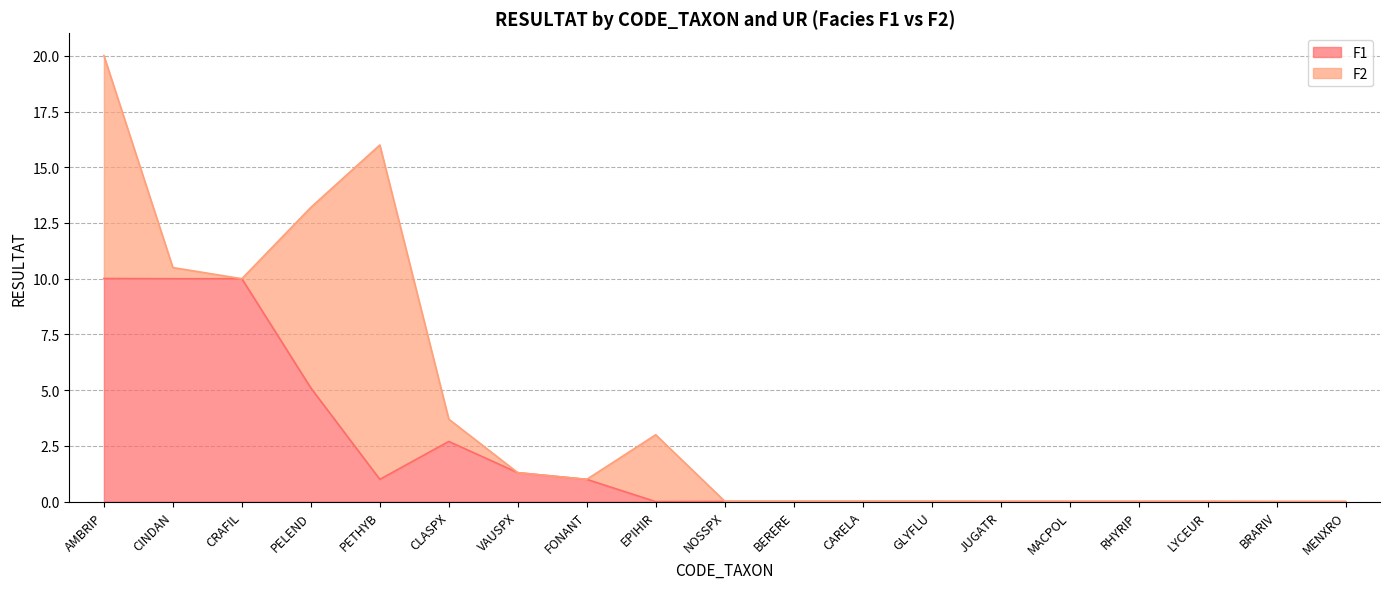

Reading right to left, extract all data points from this chart.

MENXRO=0.0	BRARIV=0.0	LYCEUR=0.0	RHYRIP=0.0	MACPOL=0.0	JUGATR=0.0	GLYFLU=0.0	CARELA=0.0	BERERE=0.0	NOSSPX=0.0	EPIHIR=0.0	FONANT=1.0	VAUSPX=1.3	CLASPX=2.7	PETHYB=1.0	PELEND=5.1	CRAFIL=10.0	CINDAN=10.0	AMBRIP=10.0